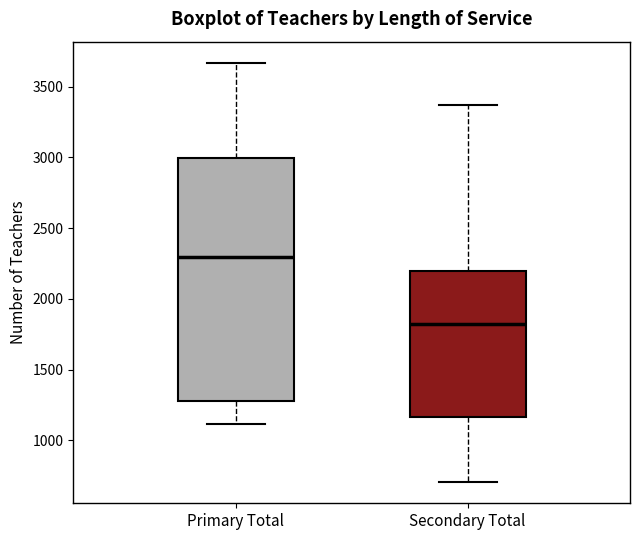

Reading left to right, read every box against the y-axis: the position of its median line, the range the box covers, and the ends of its whiskers. The values are not printed on the chart, so give them approximately, as read against the axis.

Primary Total: median 2300, box 1300 to 3000, whiskers 1100 to 3650
Secondary Total: median 1800, box 1150 to 2200, whiskers 700 to 3350